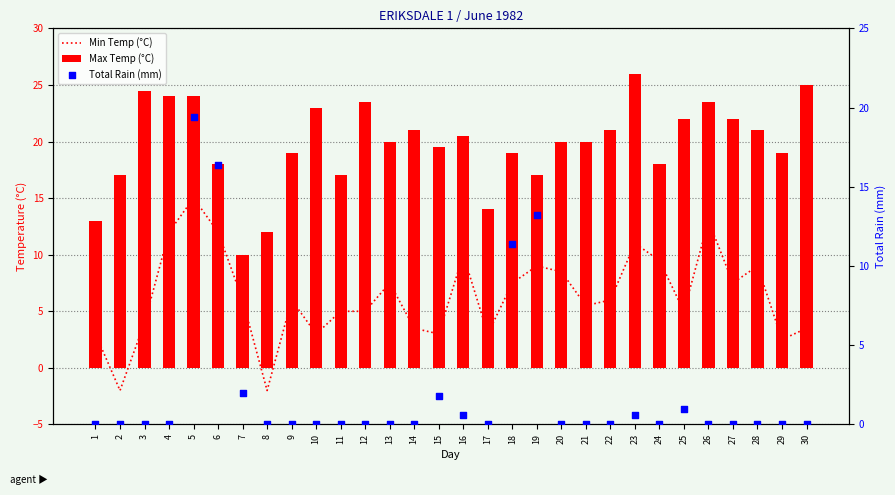

What is the total value across all series at 15?

24.3